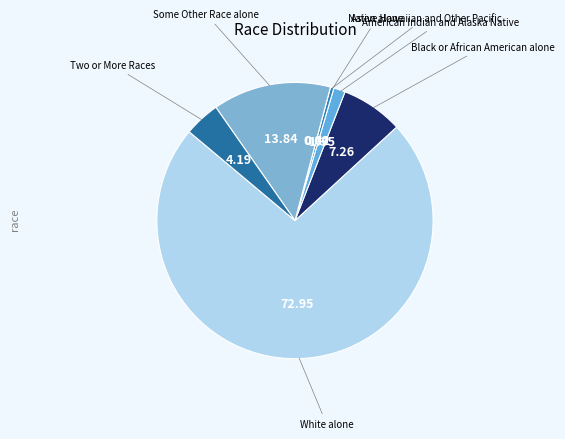

Rank the categories by value from highest to lowest.

White alone, Some Other Race alone, Black or African American alone, Two or More Races, American Indian and Alaska Native, Asian alone, Native Hawaiian and Other Pacific